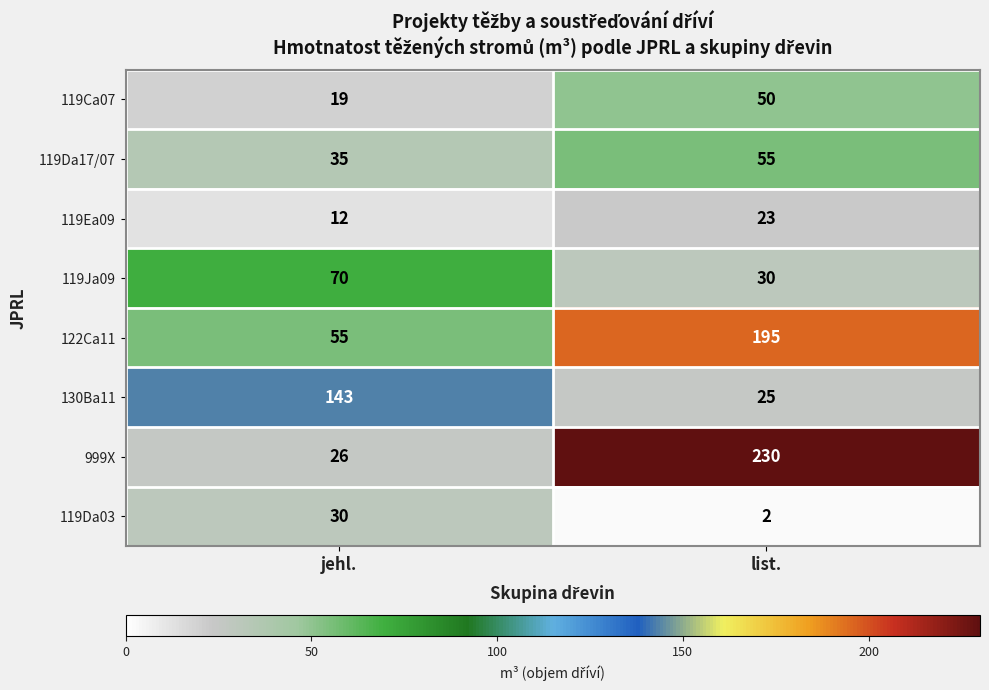

The value of 122Ca11 at list. is 89. True or false?

False